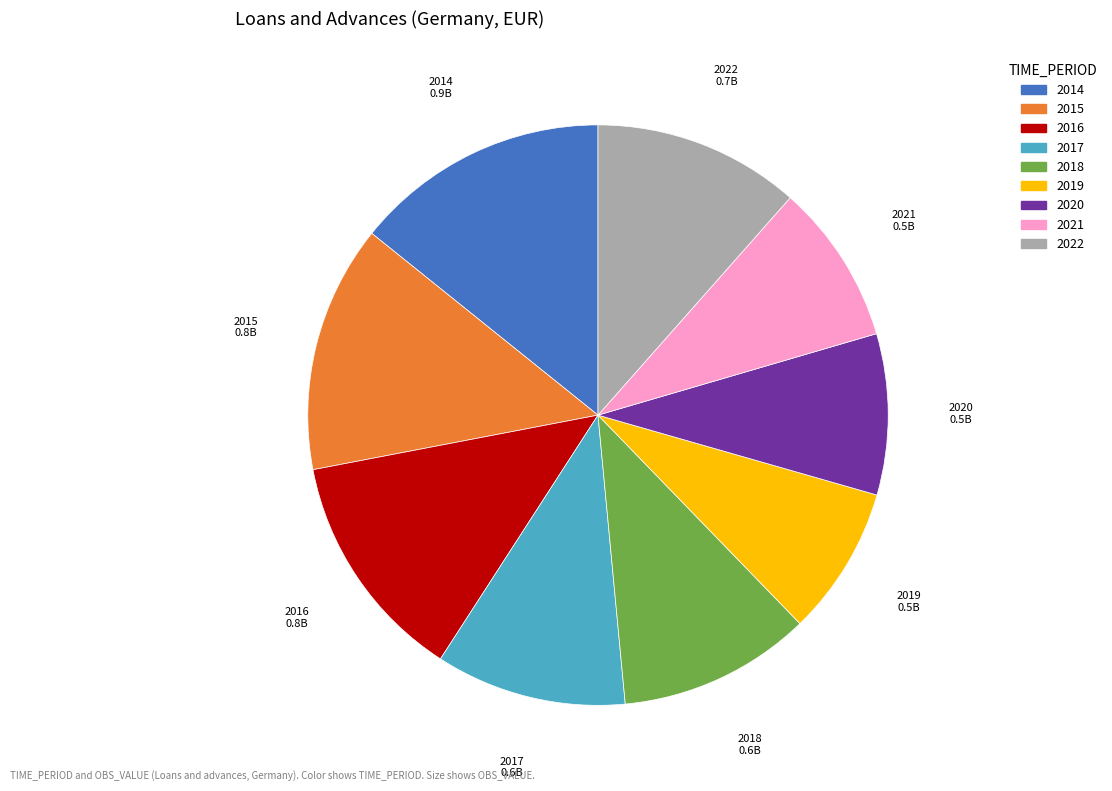

Is there a majority slice in this chart?

No